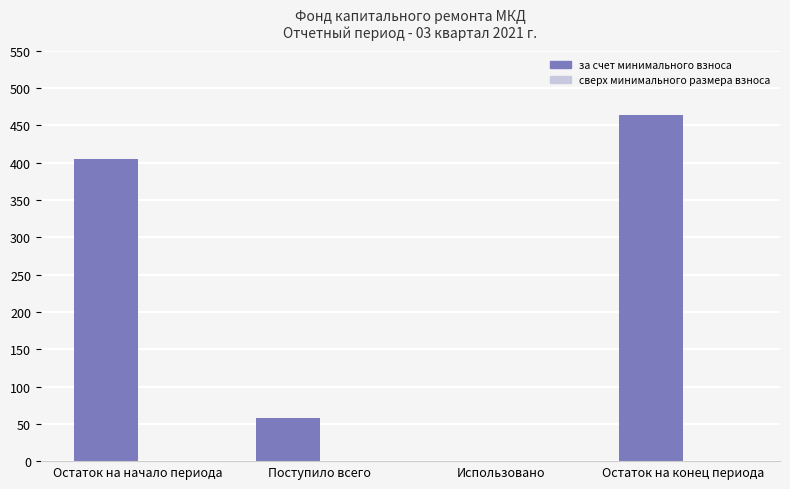

True or false: the data shows 689.7 at Остаток на начало периода.

False